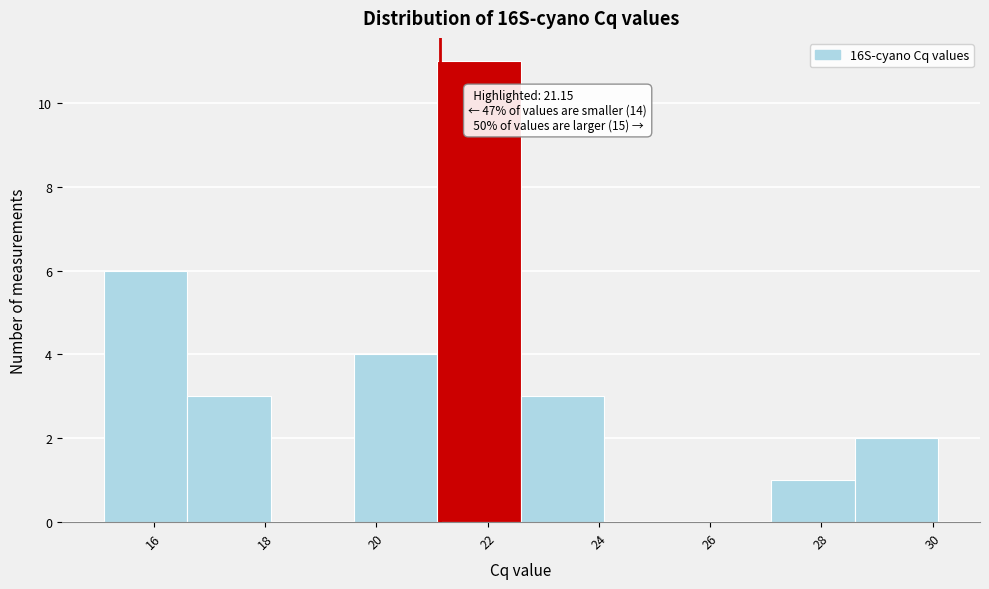

Which range on the x-axis has the tallest bar?

21.0 to 22.6